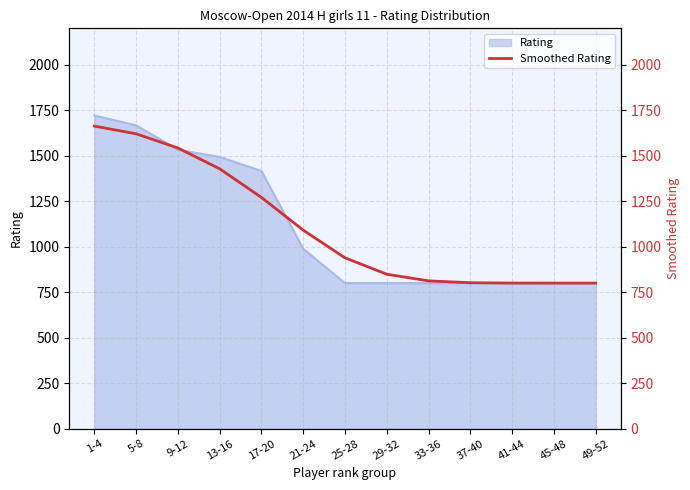

What is the average value?

1109.1